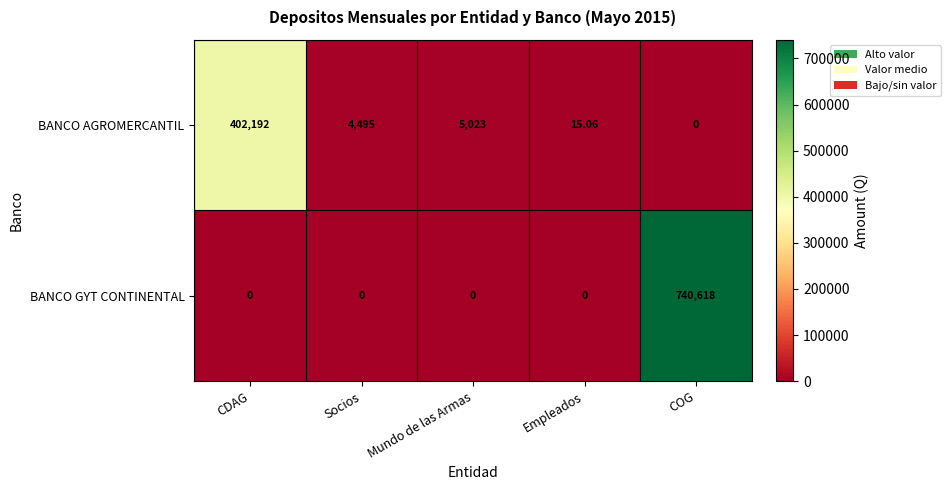

How many data points in BANCO GYT CONTINENTAL are above 0?

1